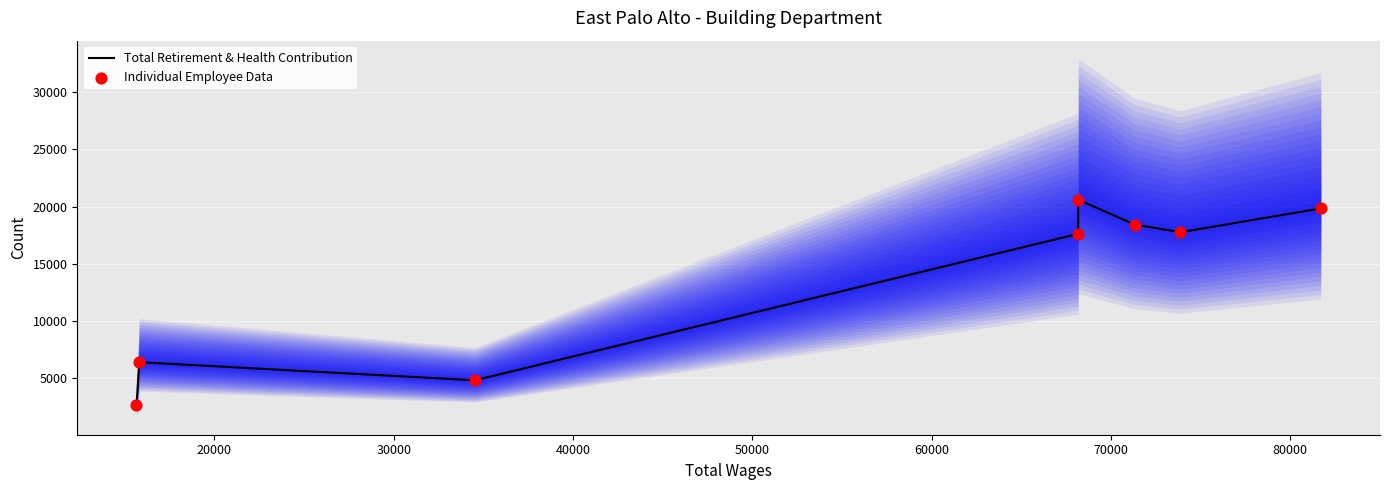

What is the total value across all series at 80000?

39660